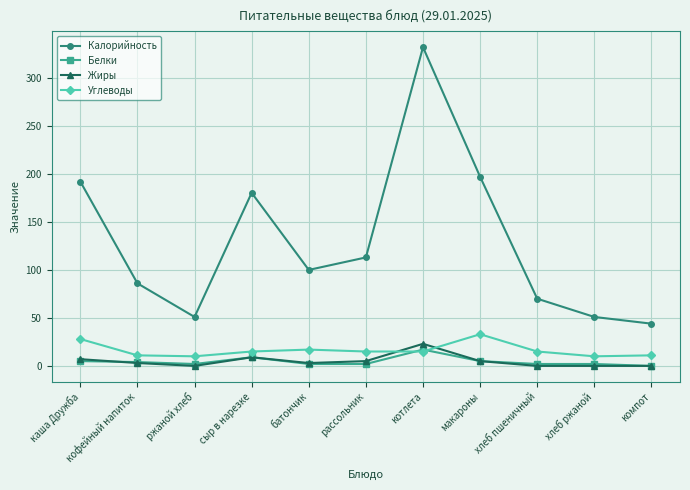

The value of Калорийность at макароны is 197.0. True or false?

True